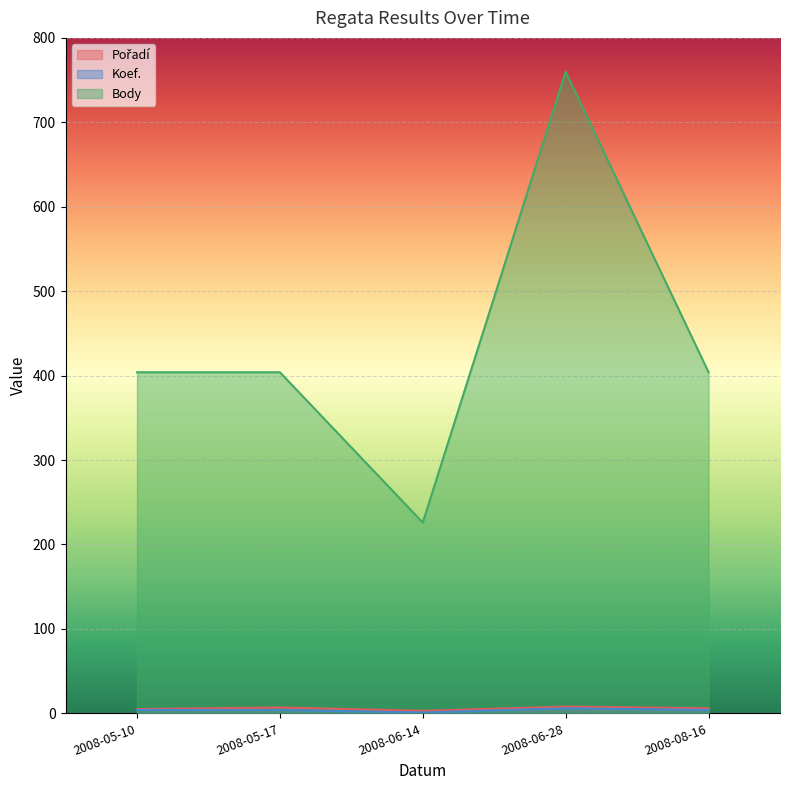

What is the average value of the Koef. series?

4